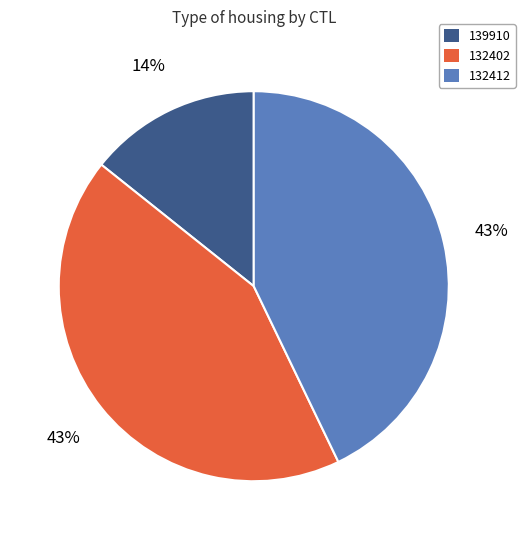

Does 132412 account for over 50% of the chart?

No